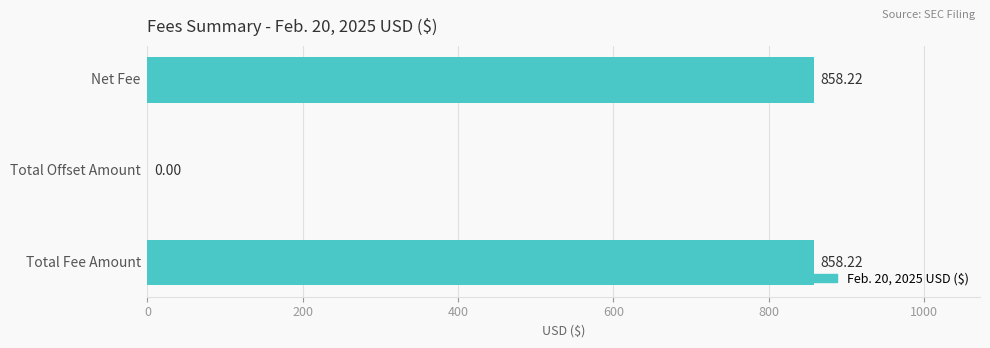

What is the sum of all values?

1716.4